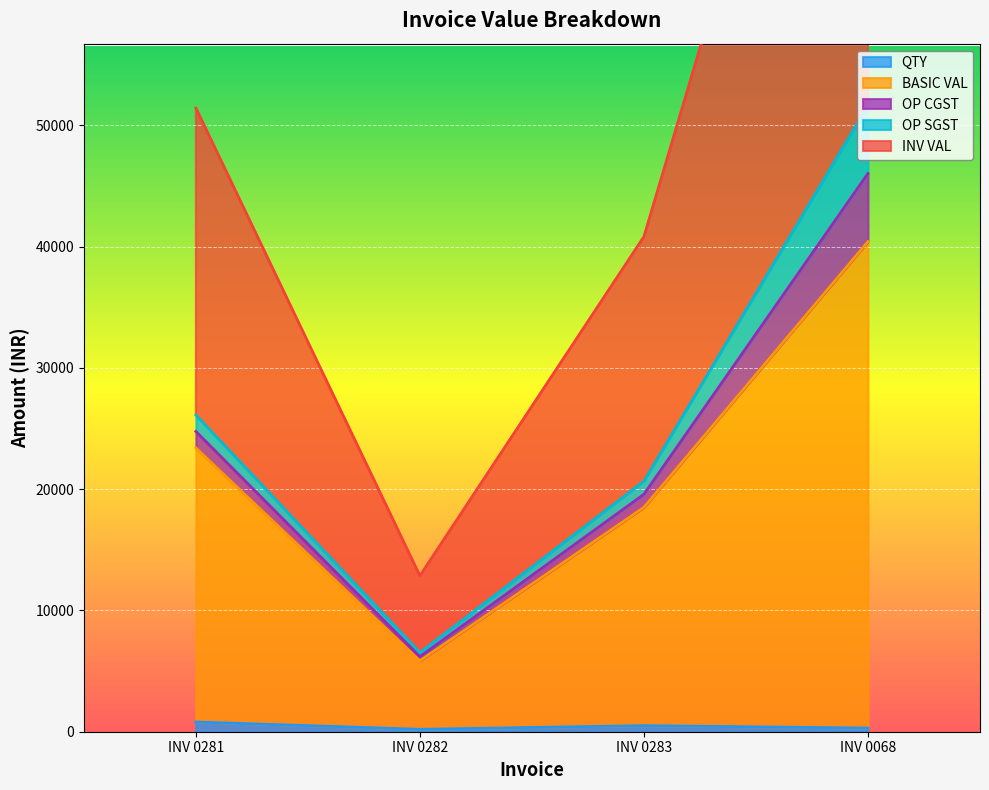

How many values in the QTY series exceed 500?

1